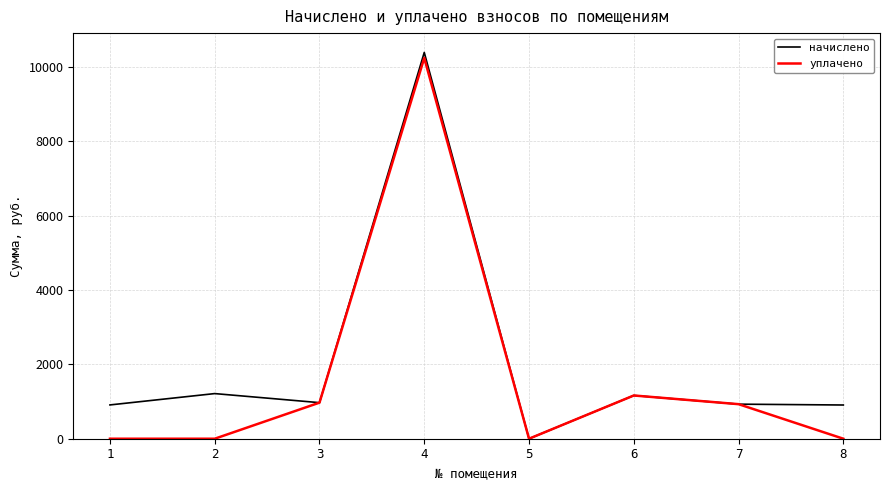

The value of начислено at 2 is 1641.9. True or false?

False